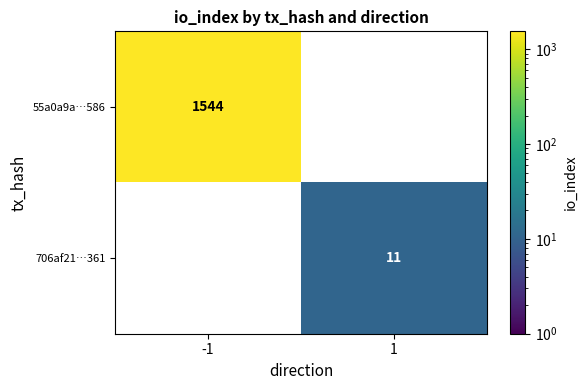

The 706af21…361 series shows 2 at 1. True or false?

False